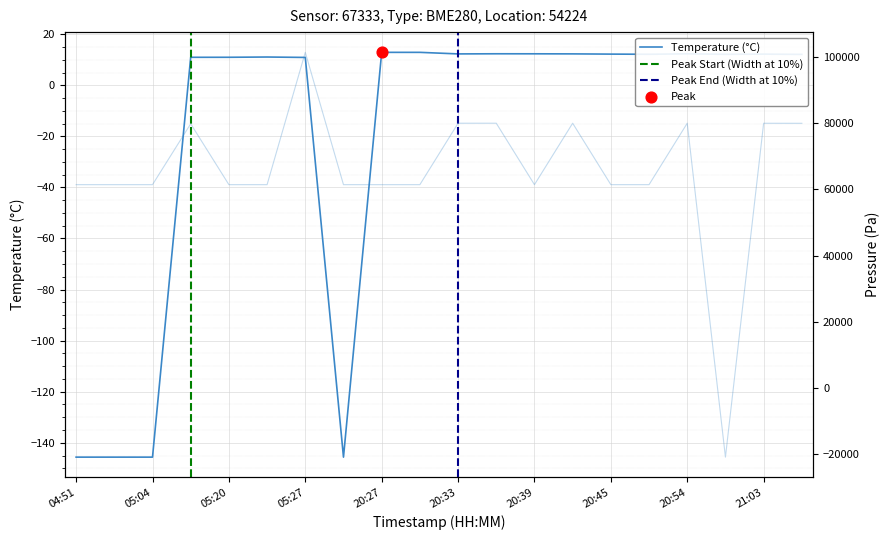

Which series contains the lowest Y value?

pressure